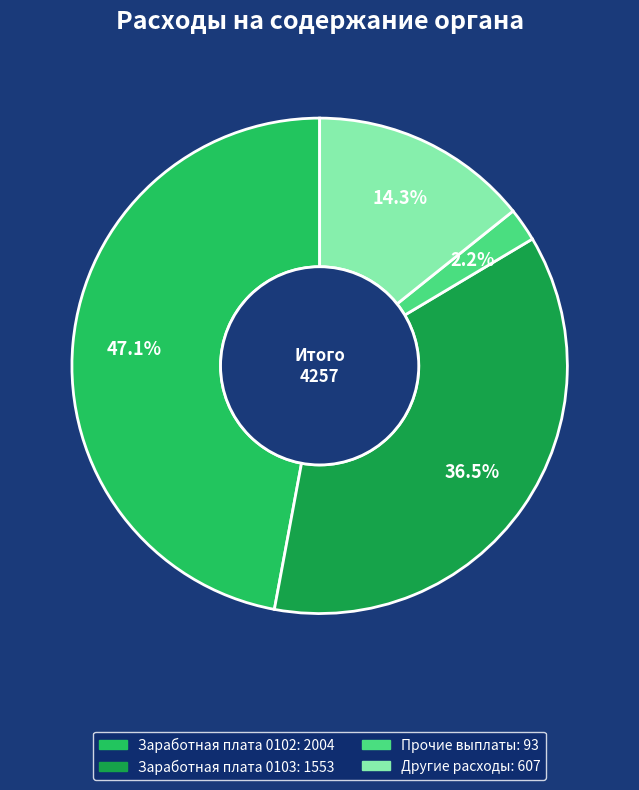

Is there any slice that represents more than half of the pie?

No